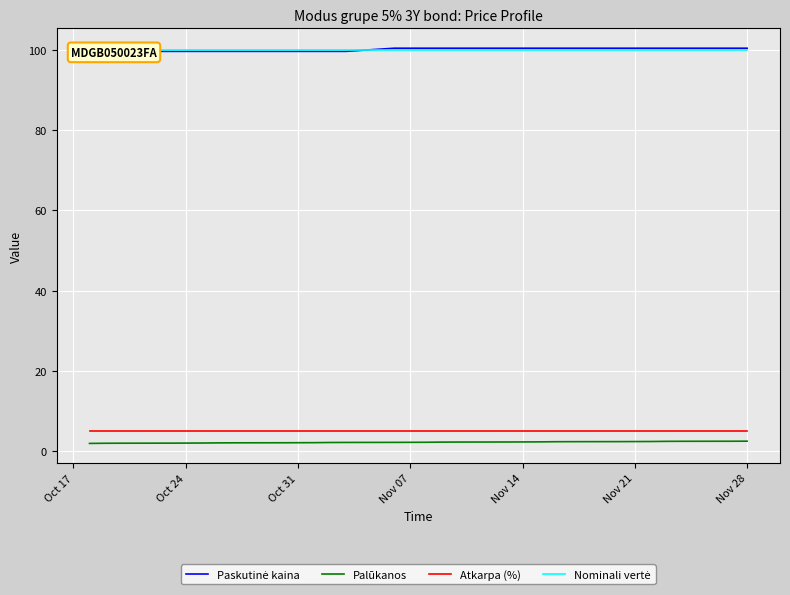

Is this an area chart (filled region under the line)?

No